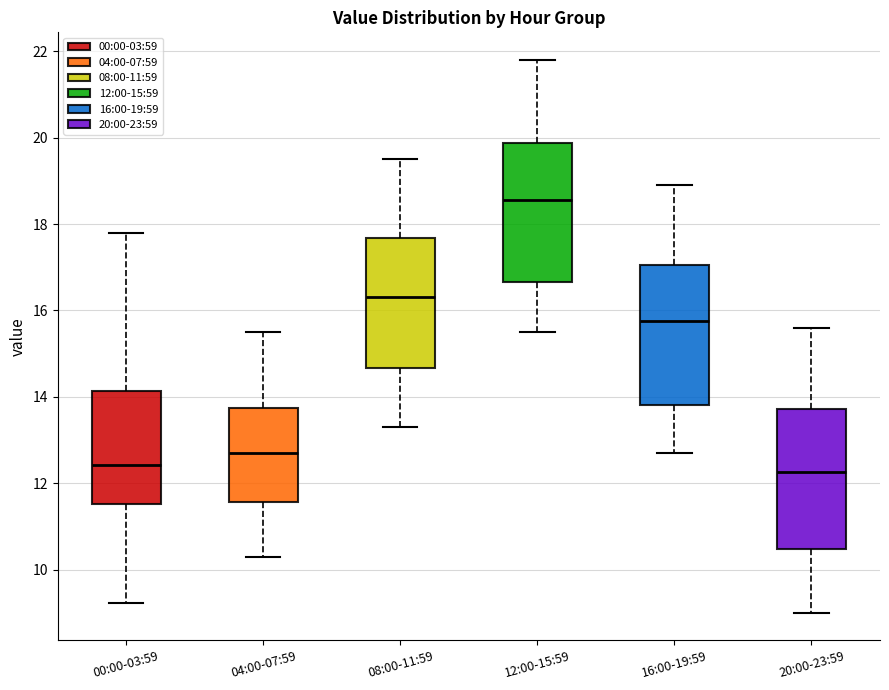

Reading left to right, transcribe this box plot: for each box, give where its median line is, the range the box spans, and where its two whiskers end, as read against the y-axis. The values are not printed on the chart, so give them approximately, as read against the axis.

00:00-03:59: median 12.4, box 11.6 to 14.2, whiskers 9.2 to 17.8
04:00-07:59: median 12.8, box 11.6 to 13.8, whiskers 10.4 to 15.6
08:00-11:59: median 16.4, box 14.6 to 17.6, whiskers 13.4 to 19.6
12:00-15:59: median 18.6, box 16.6 to 19.8, whiskers 15.6 to 21.8
16:00-19:59: median 15.8, box 13.8 to 17.0, whiskers 12.8 to 19.0
20:00-23:59: median 12.2, box 10.4 to 13.8, whiskers 9.0 to 15.6